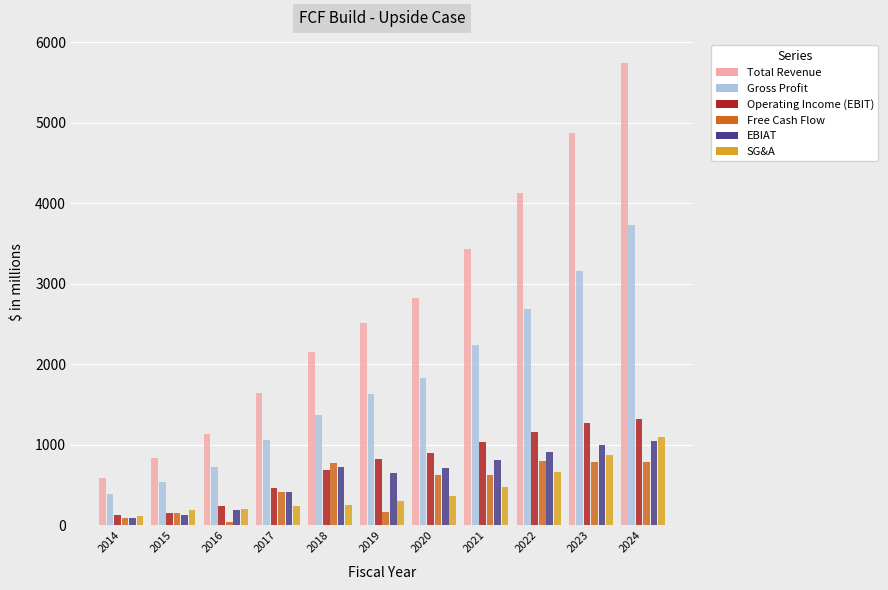

What is the sum of all Free Cash Flow values?

5270.8